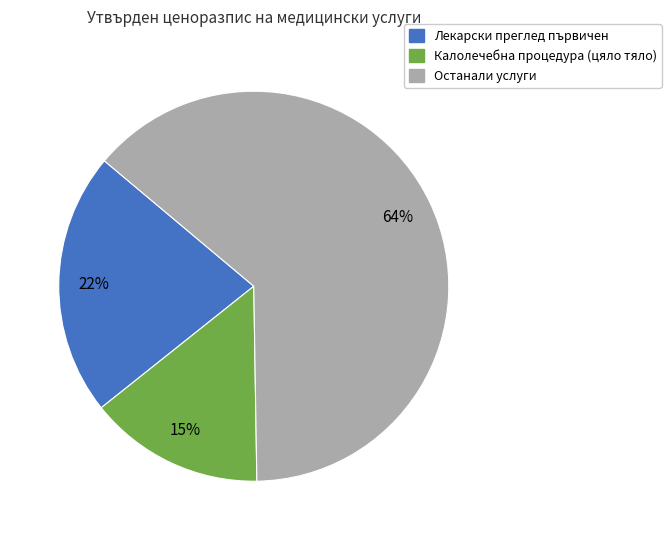

Does any single category account for the majority?

Yes